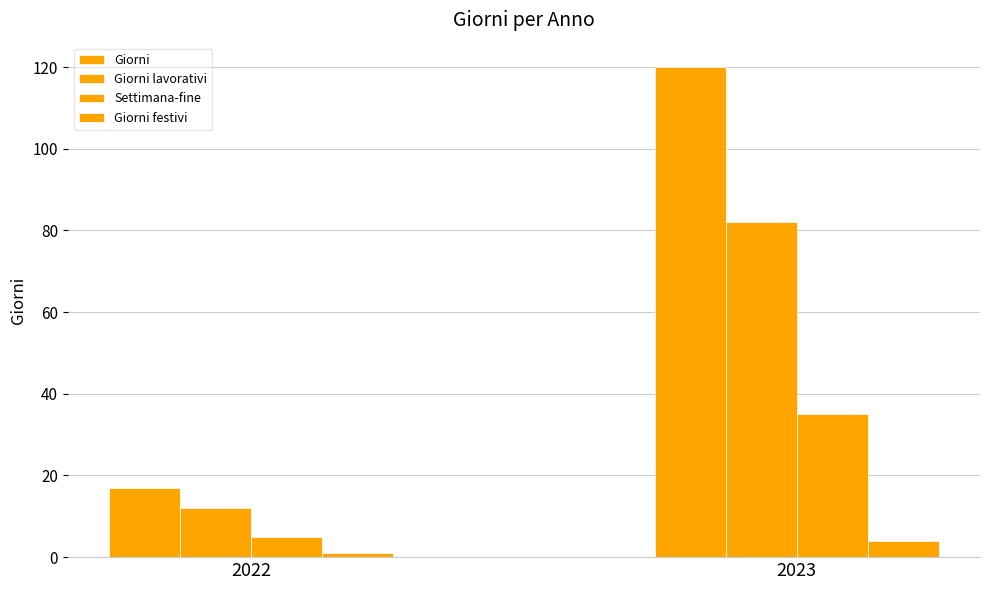

What is the value of the Giorni festivi bar at the 2nd from the left?

4